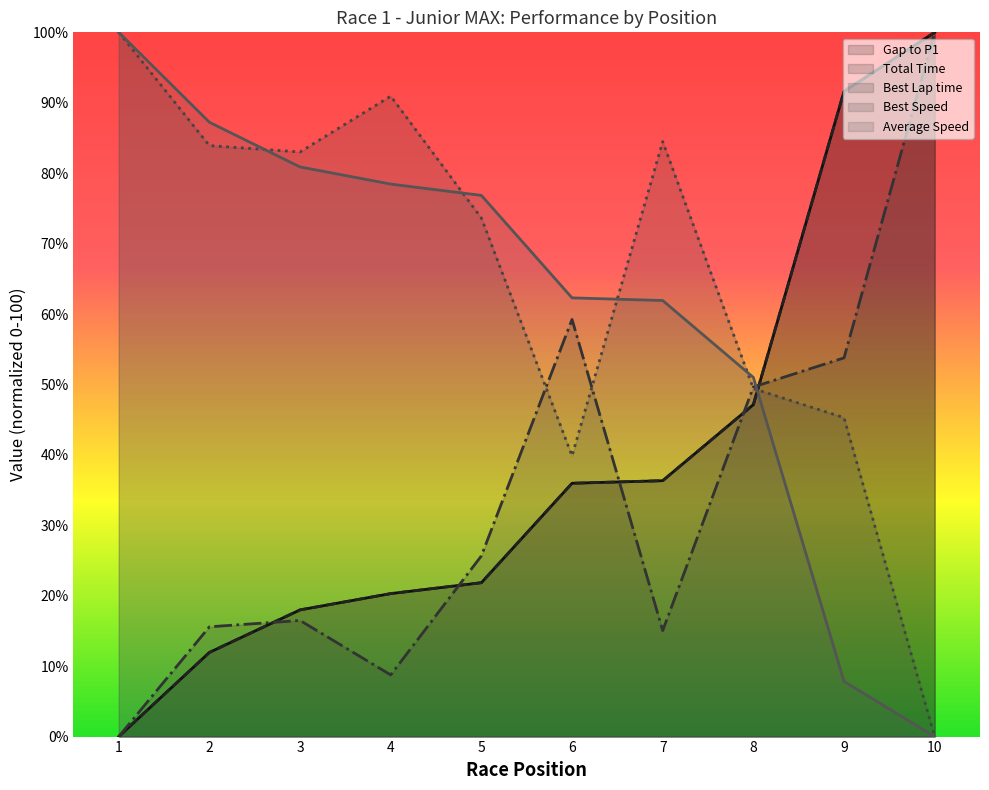

How many data points in Best Lap time are above 25?

5